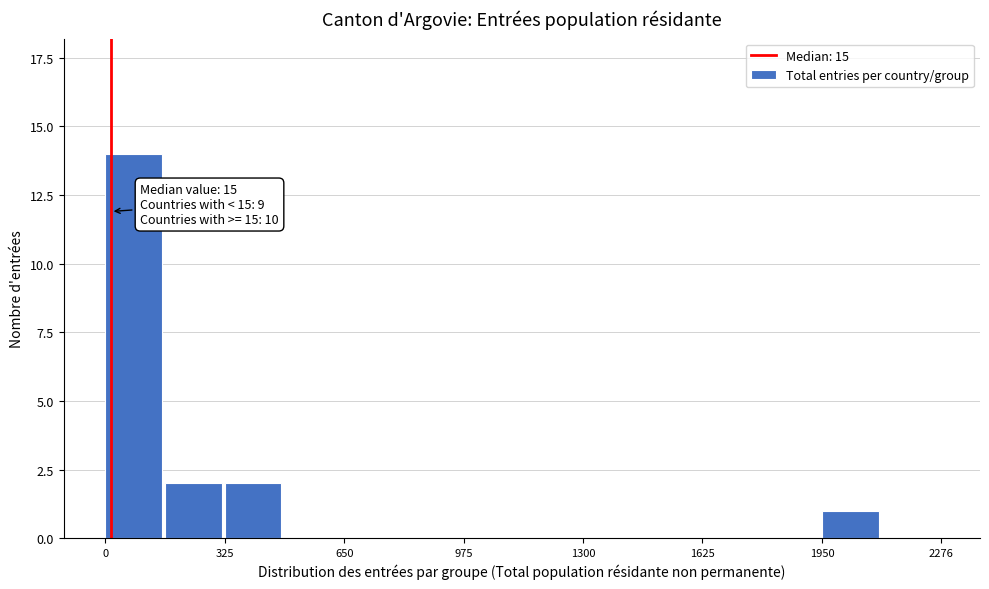

Read against the x-axis, roughly where is the centre of the tallest bar?

100